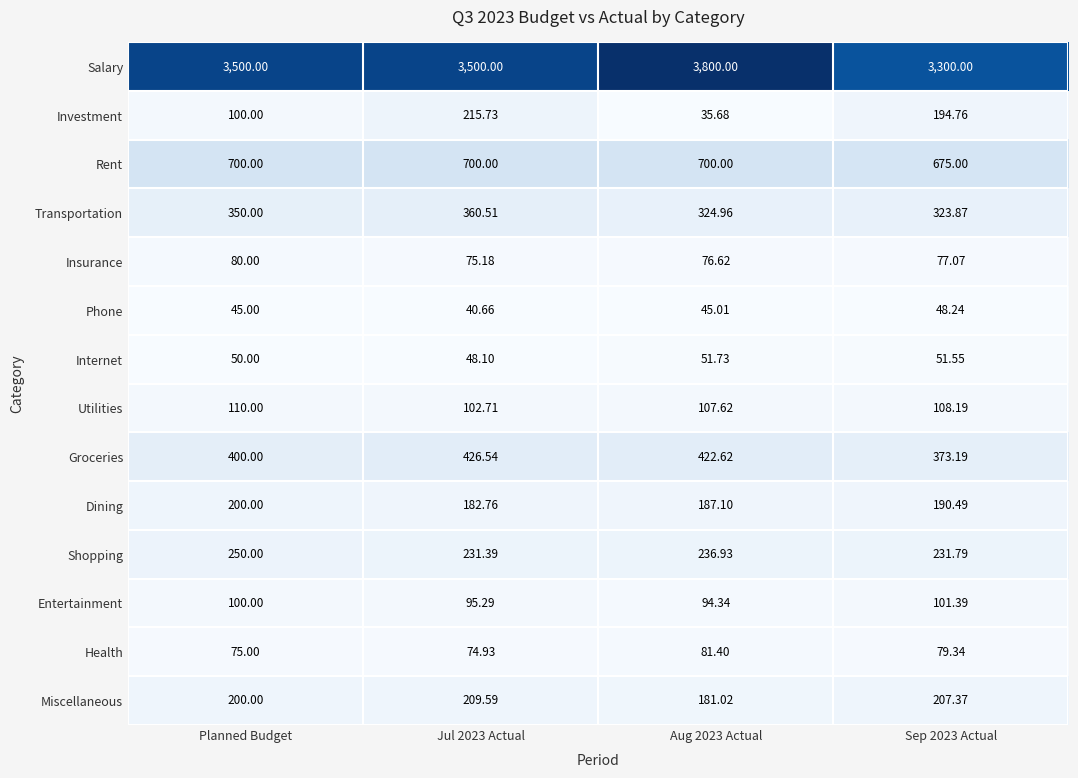

What is the total value across all series at Planned Budget?

6160.0